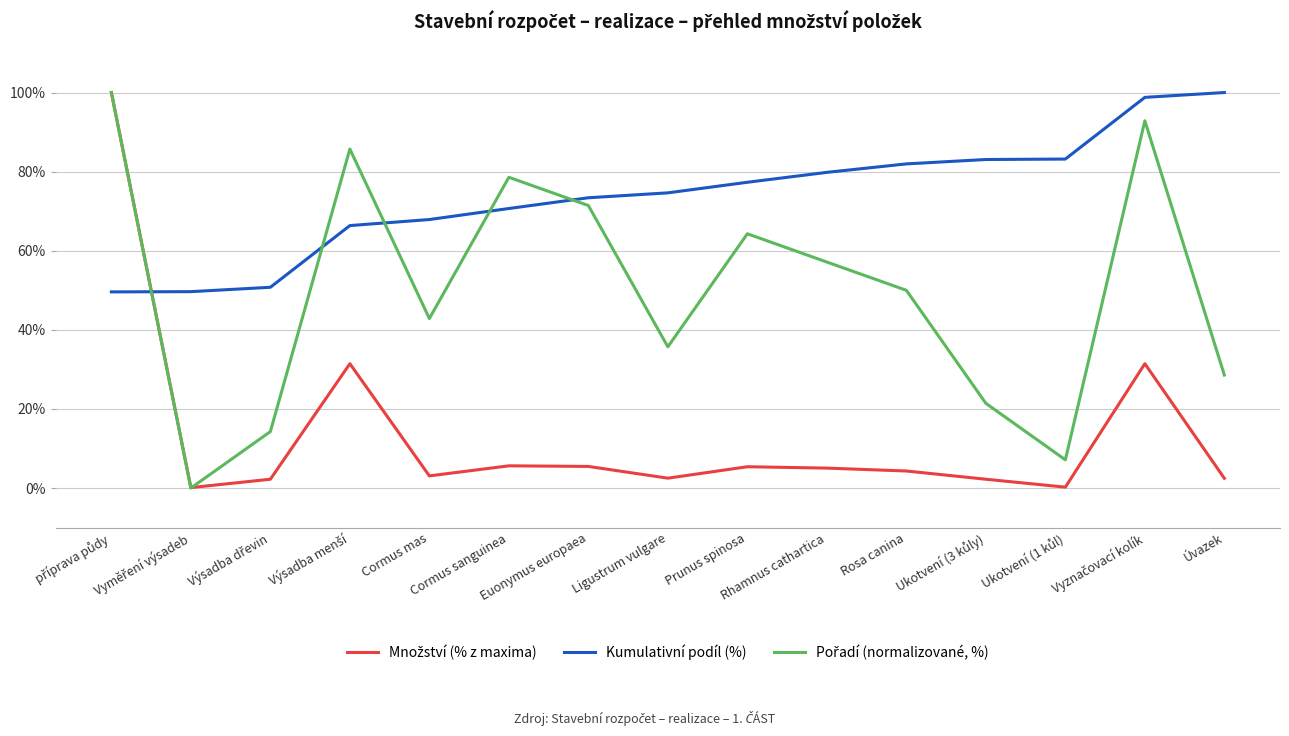

What is the maximum value for Kumulativní podíl (%)?

100.0